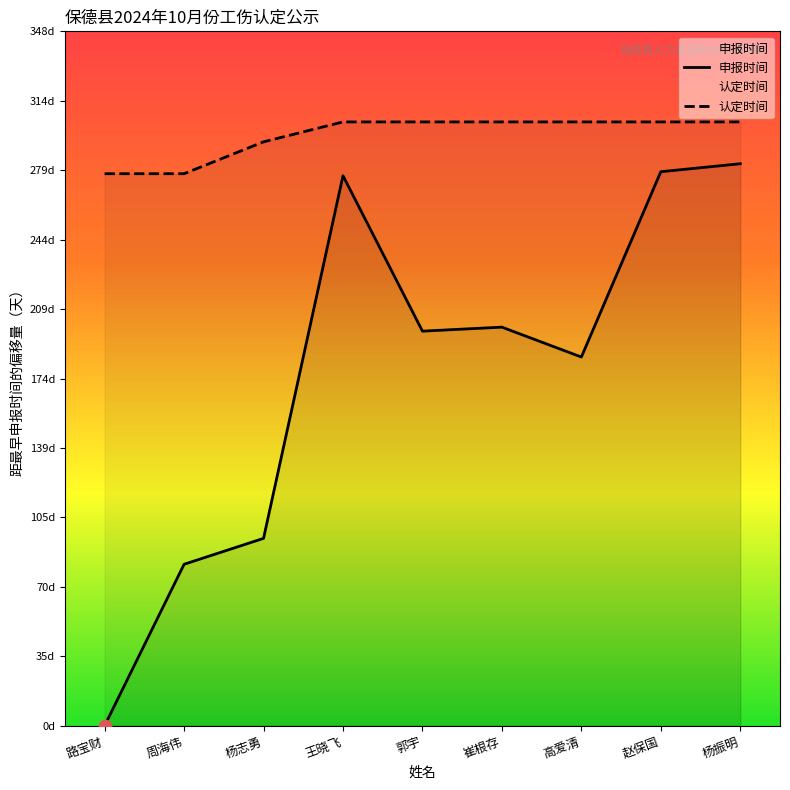

Which series contains the highest Y value?

认定时间